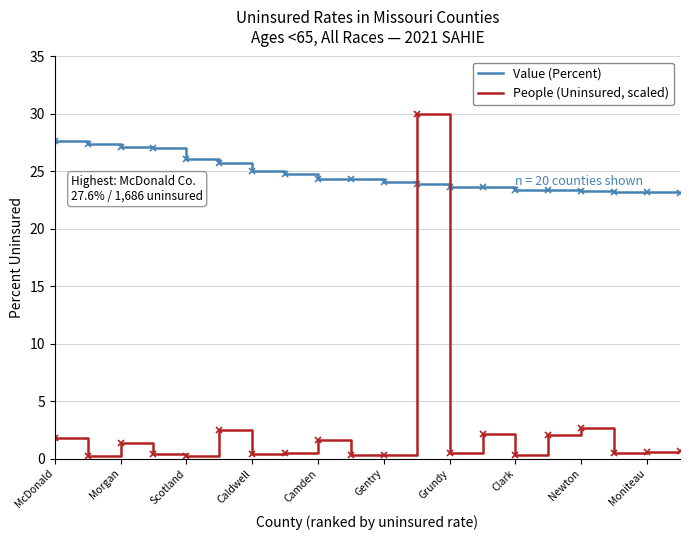

What is the maximum value for People (Uninsured, scaled)?

30.0